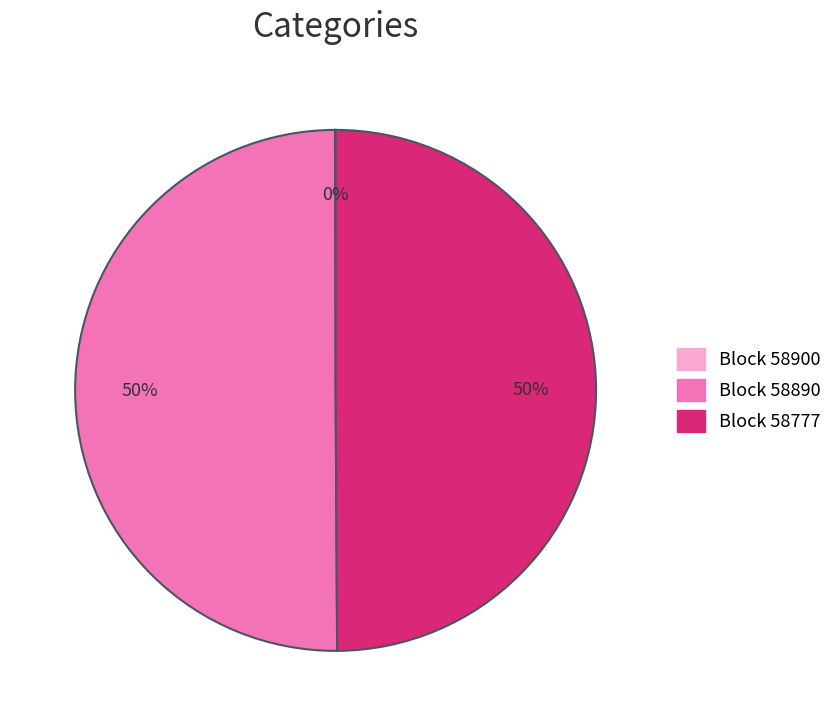

To the nearest percent, what is the difference between the largest and smallest slice percentages?

50%